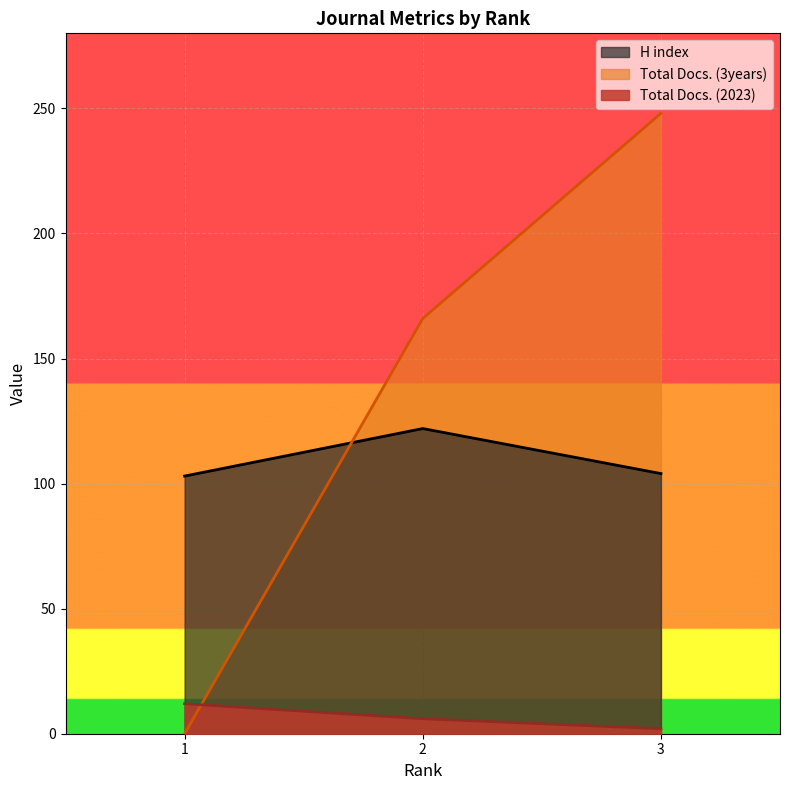

Count the number of data series in this chart.

3